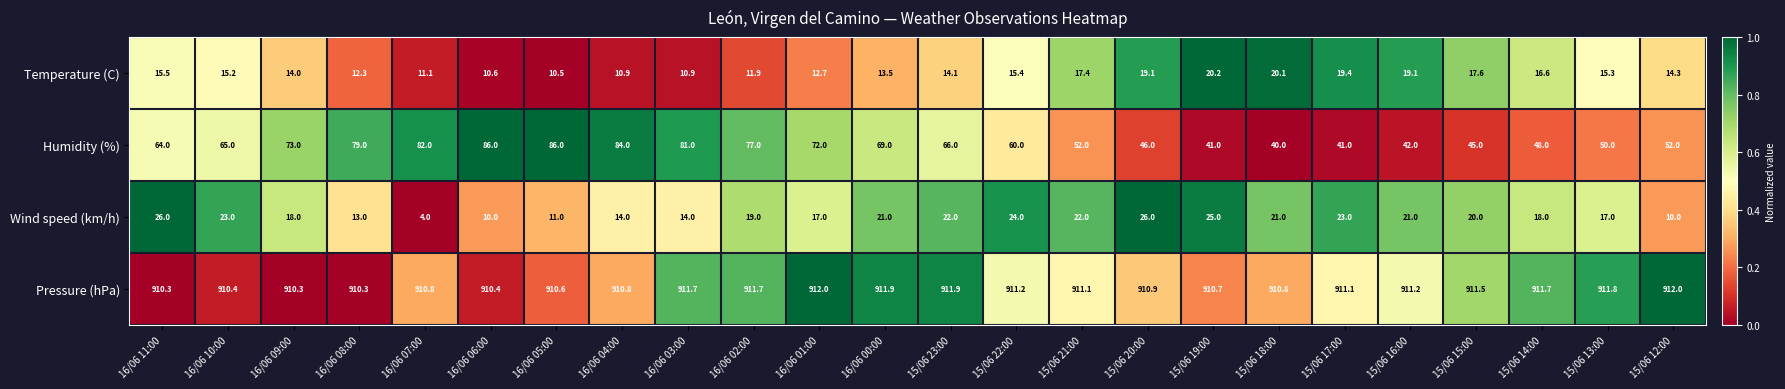

What is the sum of the Temperature (C) values at 16/06 07:00 and 16/06 01:00?

23.8